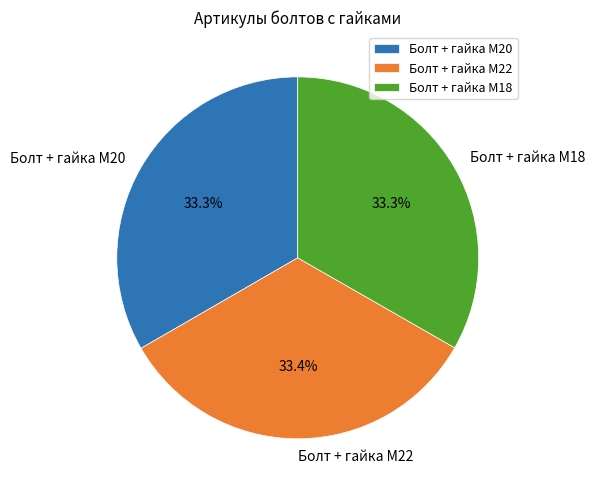

How many slices are in this pie chart?

3